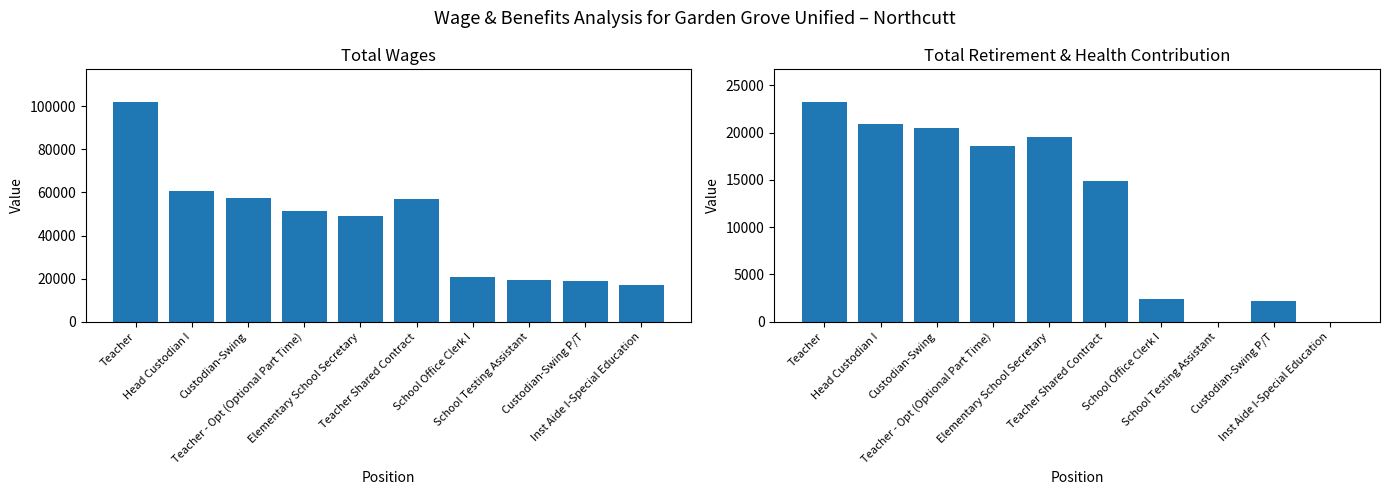

The value of Total Wages at School Testing Assistant is 19356.0. True or false?

True